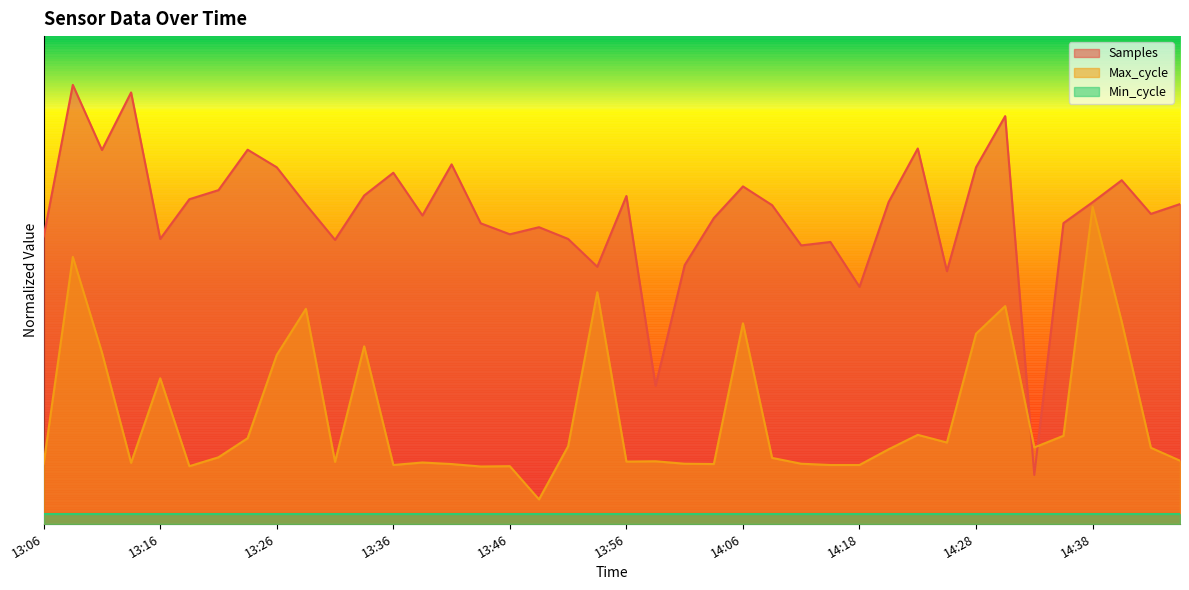

Which series has the widest spread of values?

Samples